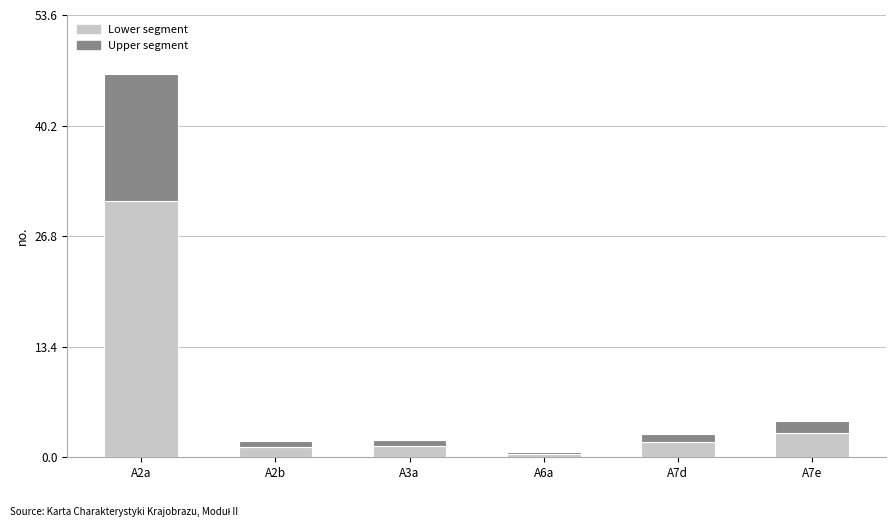

Is it true that Lower segment equals 1.9 at A7d?

True